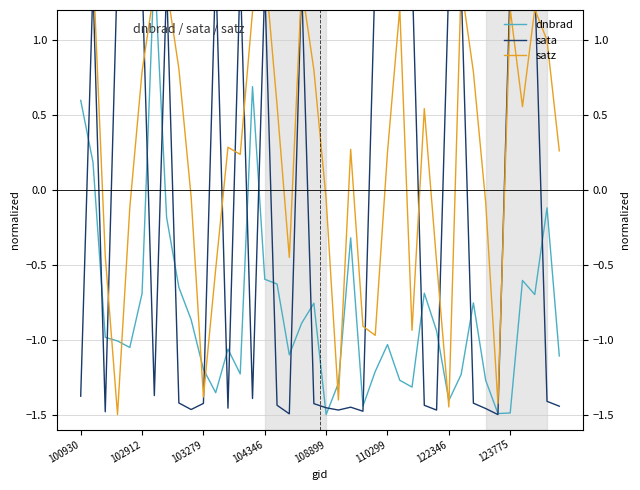

Which series has the largest range (max minus min)?

dnbrad